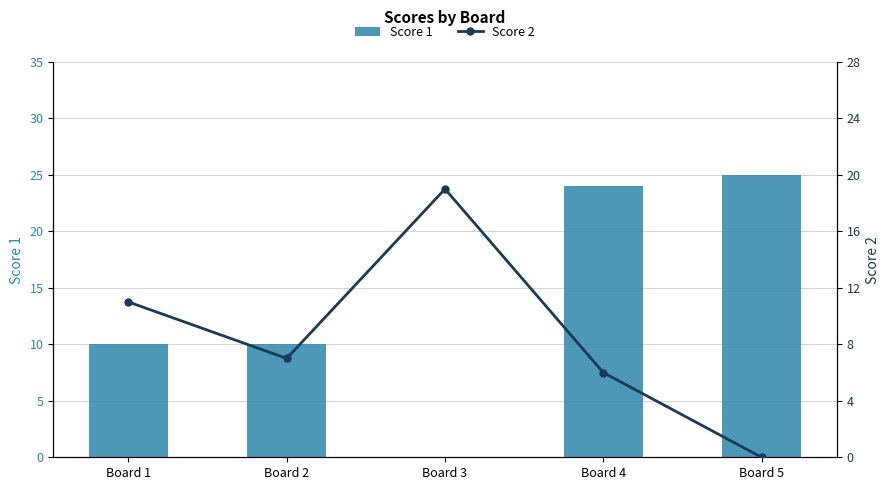

The value of Score 1 at Board 2 is 14. True or false?

False